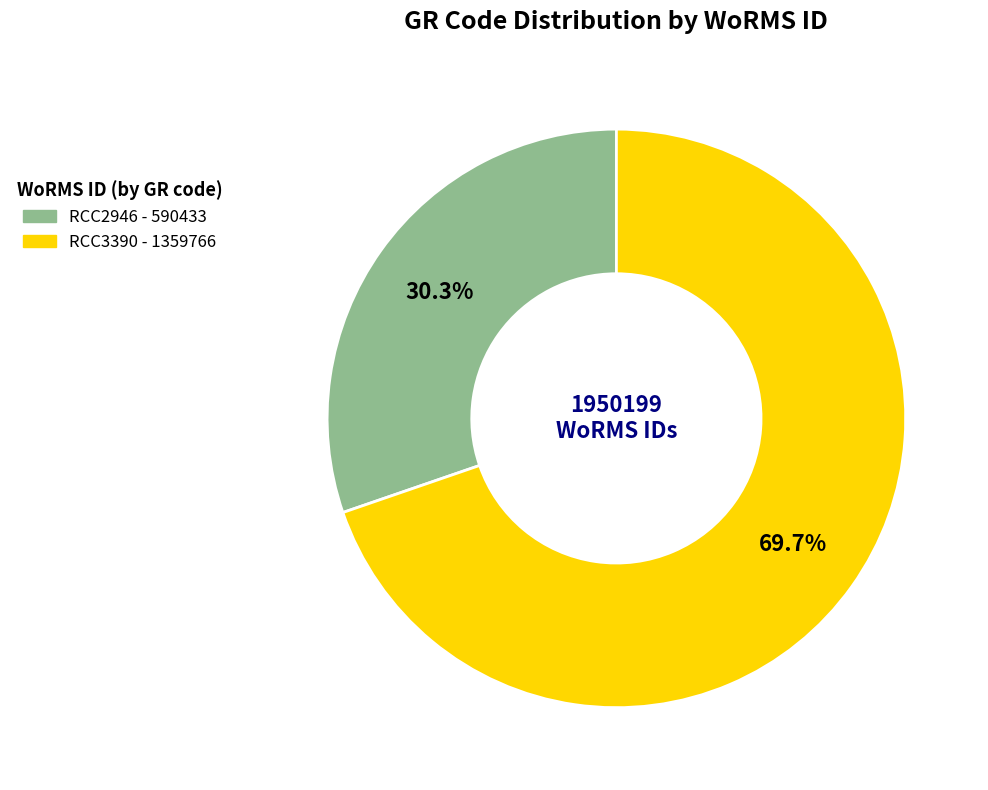

To the nearest percent, what percentage of the pie is RCC2946?

30%